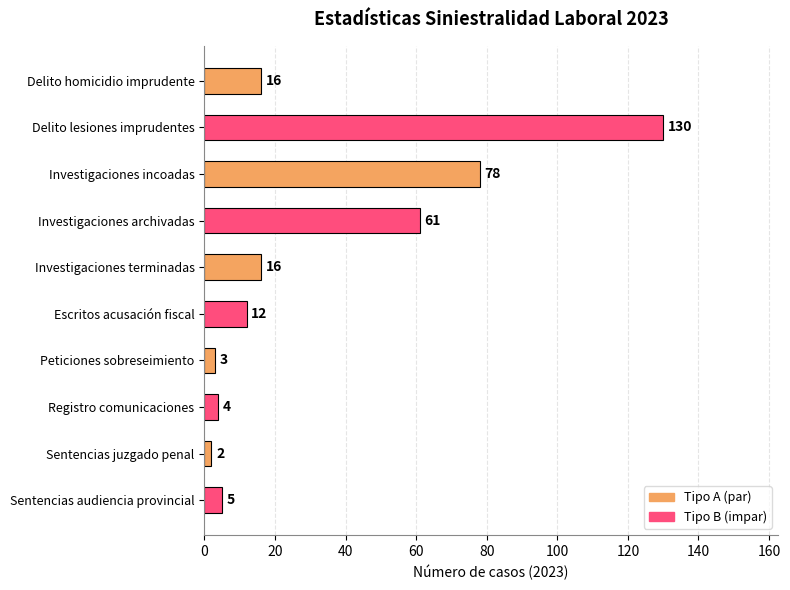

Are the bars grouped side by side (vs. stacked)?

No